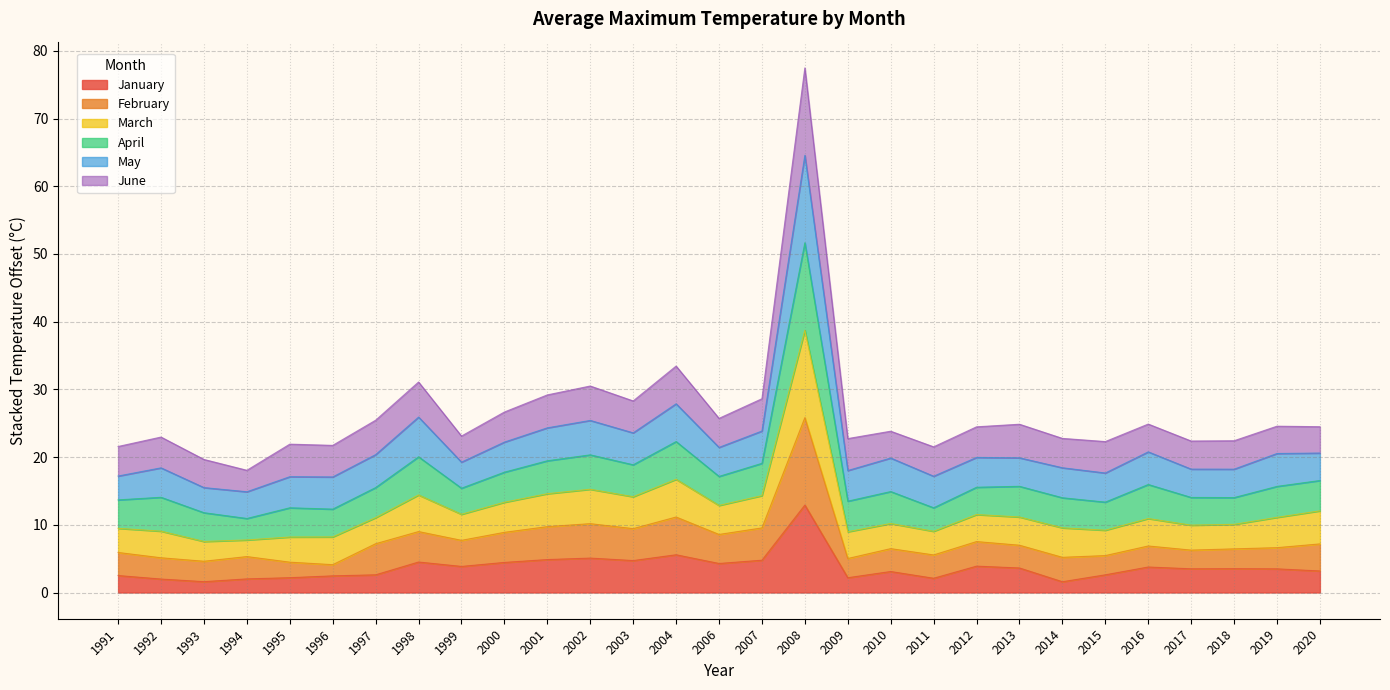

The value of March at 2000 is 13.9. True or false?

False